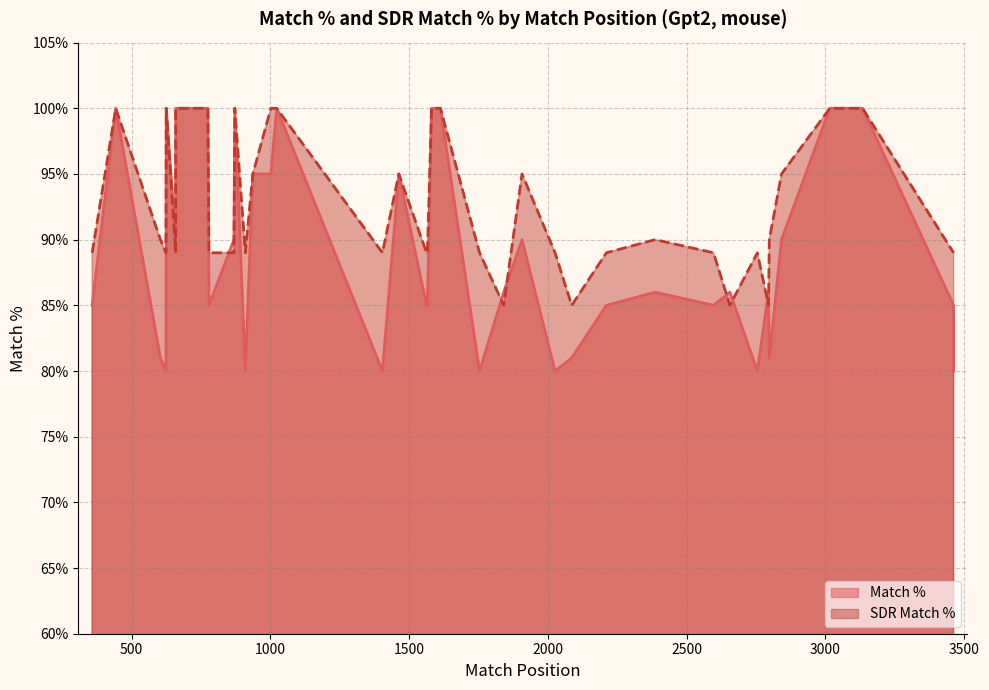

How many distinct data groups are displayed?

2